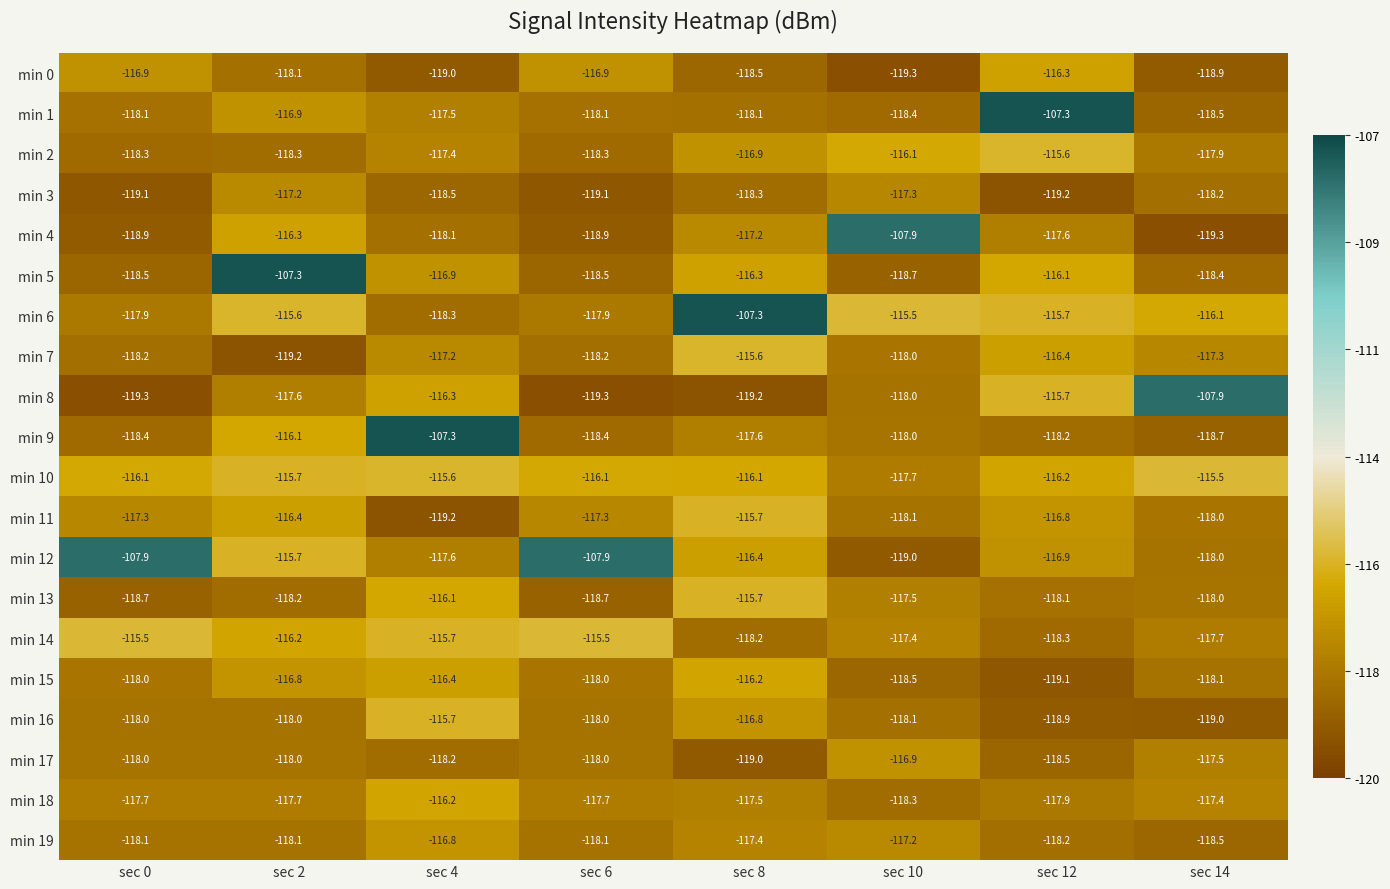

What is the maximum value shown in the chart?

-107.3